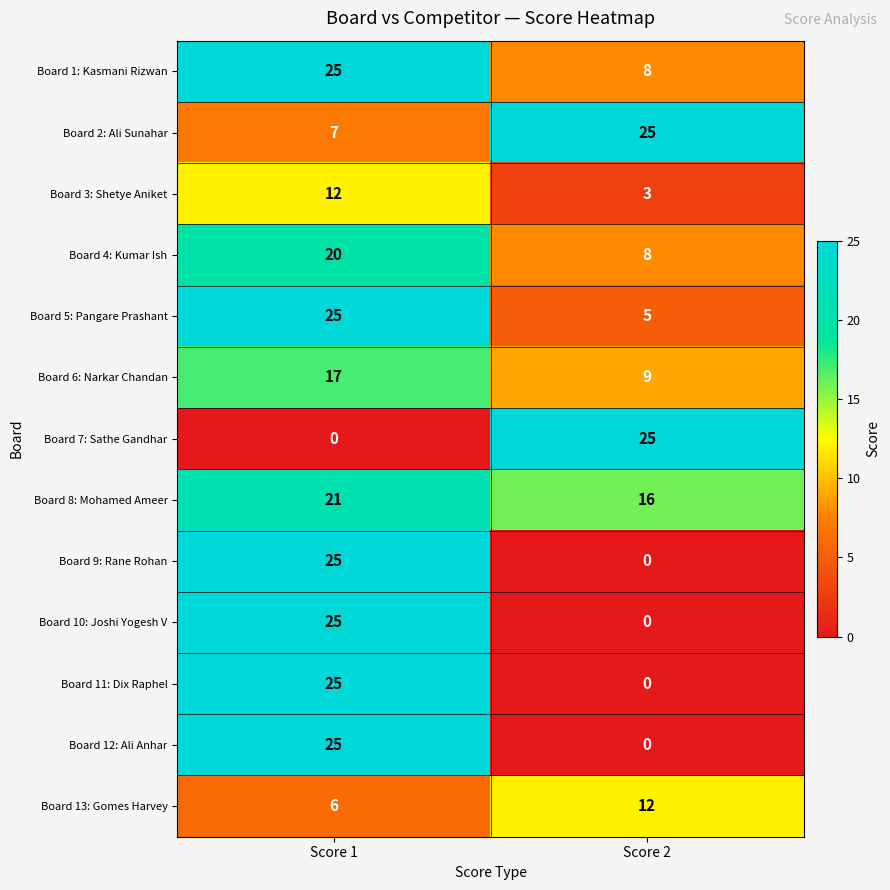

Reading right to left, extract all data points from this chart.

Board 1: Kasmani Rizwan: Score 2=8	Score 1=25
Board 2: Ali Sunahar: Score 2=25	Score 1=7
Board 3: Shetye Aniket: Score 2=3	Score 1=12
Board 4: Kumar Ish: Score 2=8	Score 1=20
Board 5: Pangare Prashant: Score 2=5	Score 1=25
Board 6: Narkar Chandan: Score 2=9	Score 1=17
Board 7: Sathe Gandhar: Score 2=25	Score 1=0
Board 8: Mohamed Ameer: Score 2=16	Score 1=21
Board 9: Rane Rohan: Score 2=0	Score 1=25
Board 10: Joshi Yogesh V: Score 2=0	Score 1=25
Board 11: Dix Raphel: Score 2=0	Score 1=25
Board 12: Ali Anhar: Score 2=0	Score 1=25
Board 13: Gomes Harvey: Score 2=12	Score 1=6